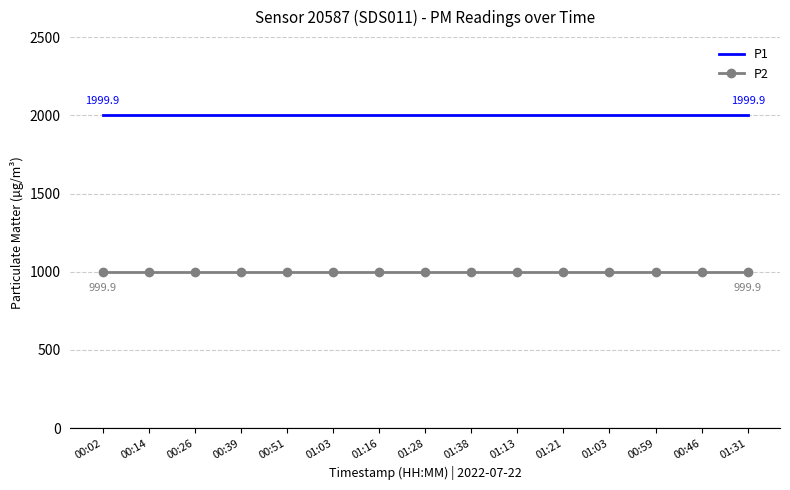

Reading right to left, what are all the values shown in this chart?

P1: 01:31=1999.9	00:46=1999.9	00:59=1999.9	01:03=1999.9	01:21=1999.9	01:13=1999.9	01:38=1999.9	01:28=1999.9	01:16=1999.9	01:03=1999.9	00:51=1999.9	00:39=1999.9	00:26=1999.9	00:14=1999.9	00:02=1999.9
P2: 01:31=999.9	00:46=999.9	00:59=999.9	01:03=999.9	01:21=999.9	01:13=999.9	01:38=999.9	01:28=999.9	01:16=999.9	01:03=999.9	00:51=999.9	00:39=999.9	00:26=999.9	00:14=999.9	00:02=999.9